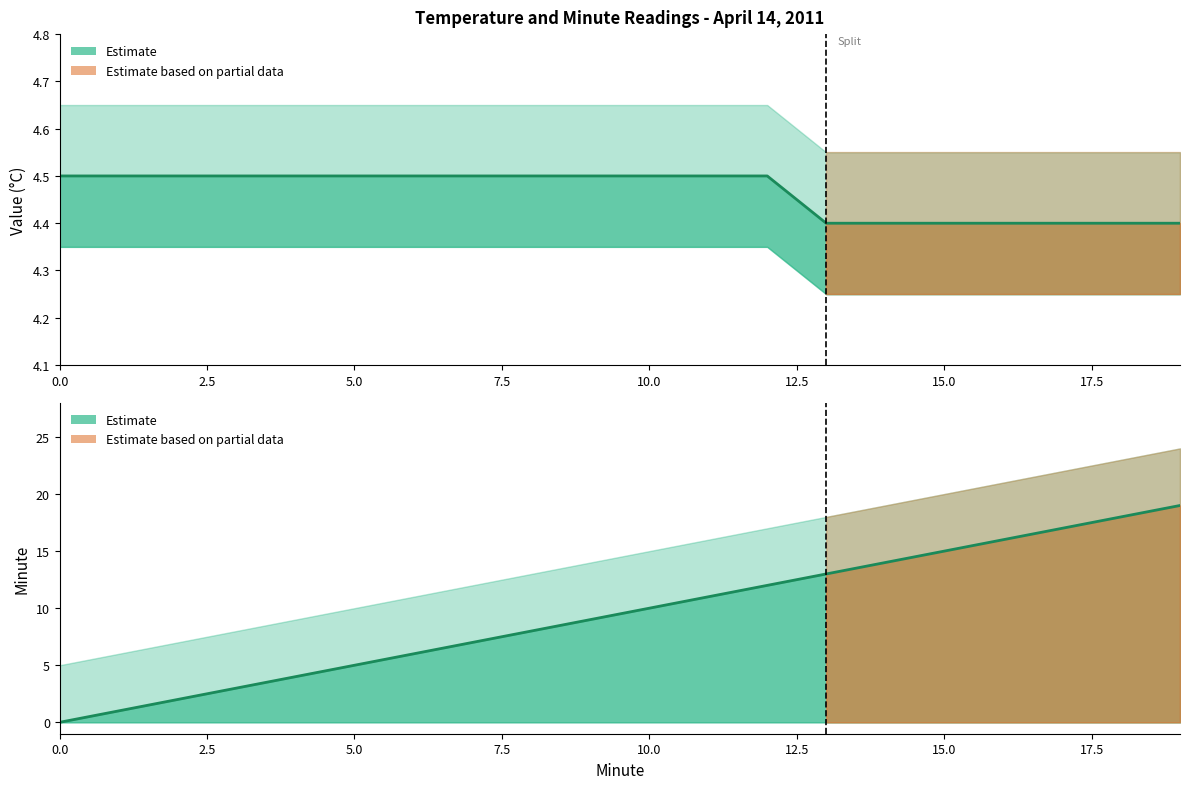

Count the number of categories in the chart.

20